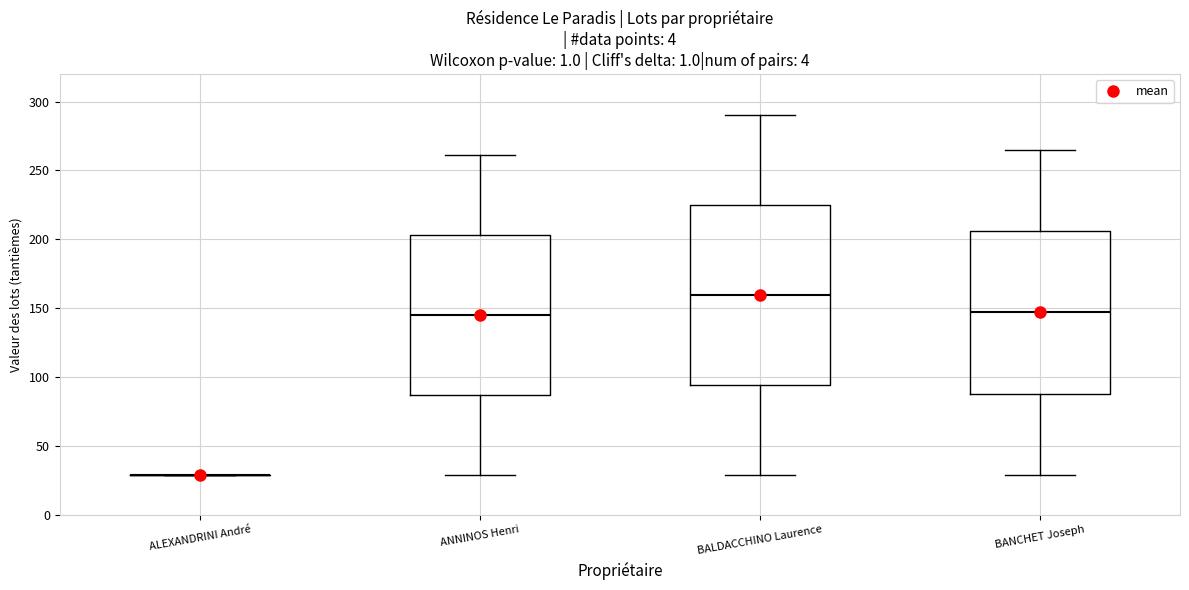

Comparing the boxes themselves (not the whiskers), which one is the tallest?

BALDACCHINO Laurence